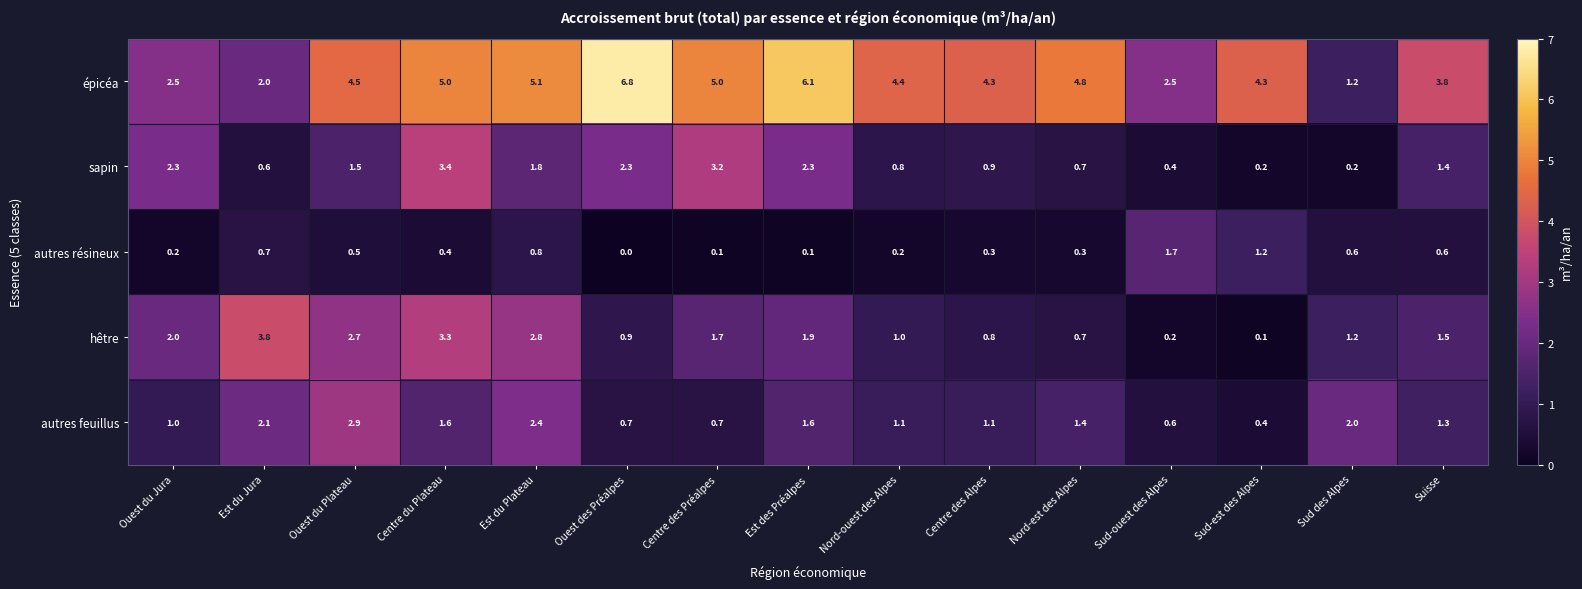

Which series changed the most between Est du Jura and Est des Préalpes?

épicéa